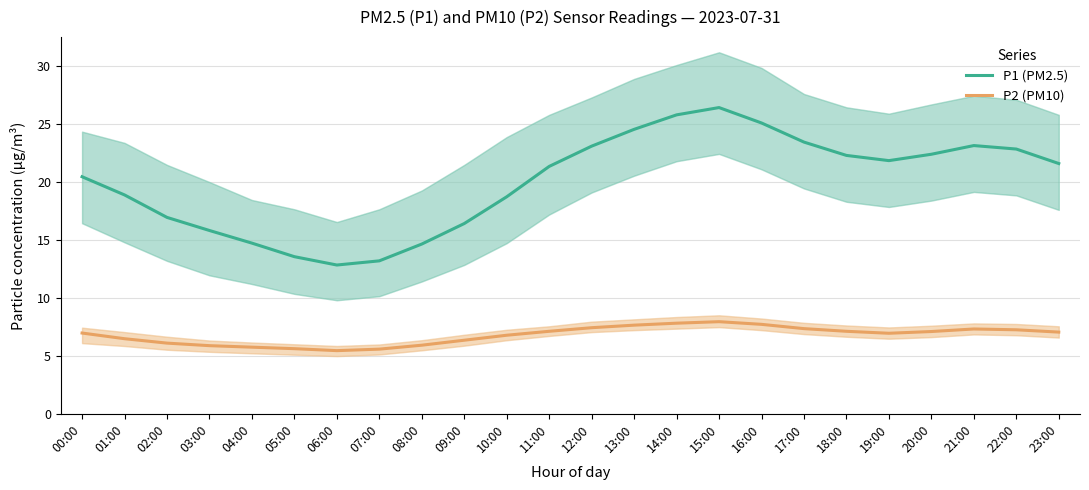

What is the sum of the P1 (PM2.5) values at 06:00 and 17:00?

36.3